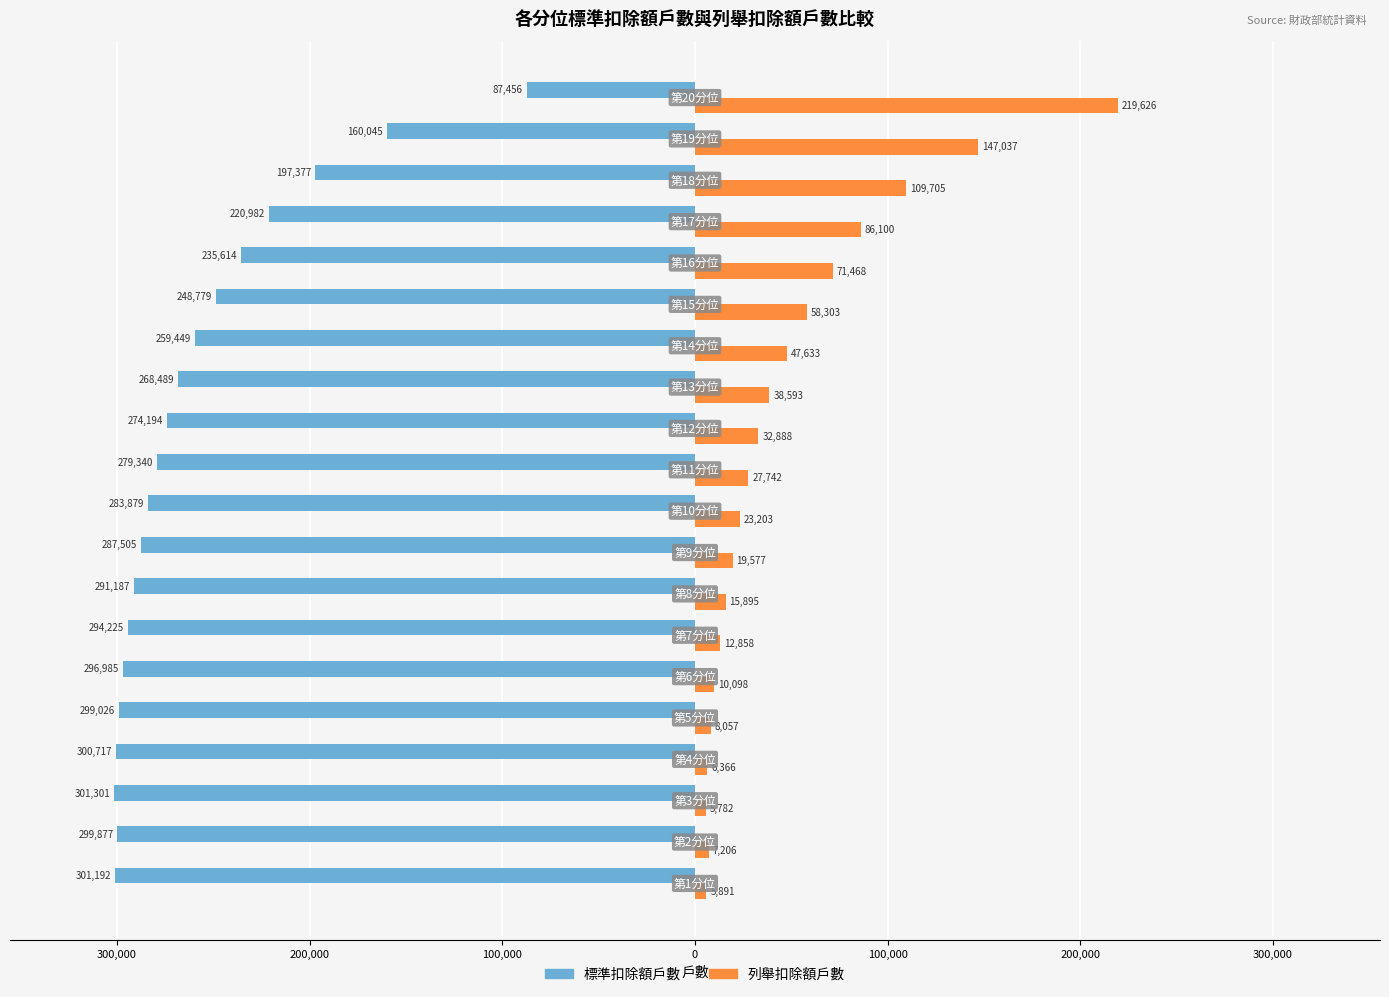

What are all the series names shown in the legend?

標準扣除額戶數, 列舉扣除額戶數